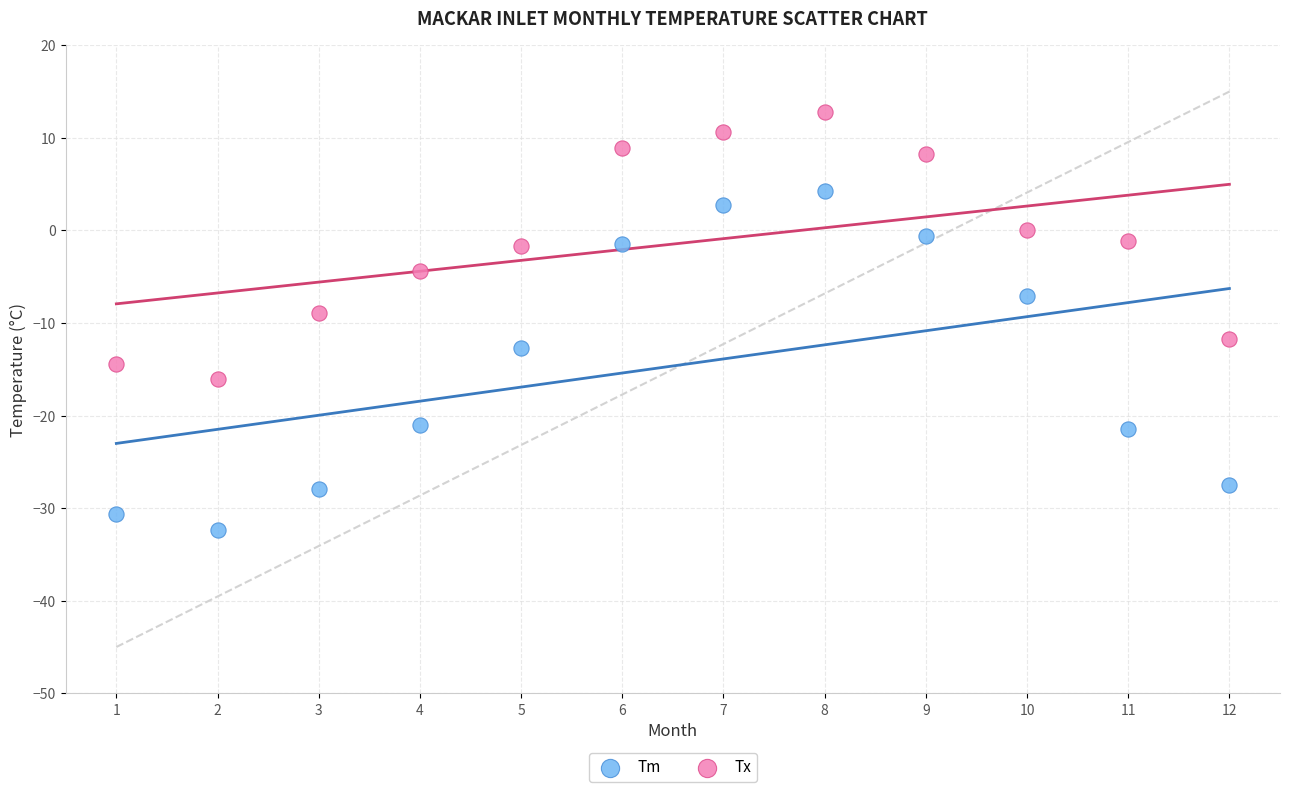

What are all the series names shown in the legend?

Tm, Tx